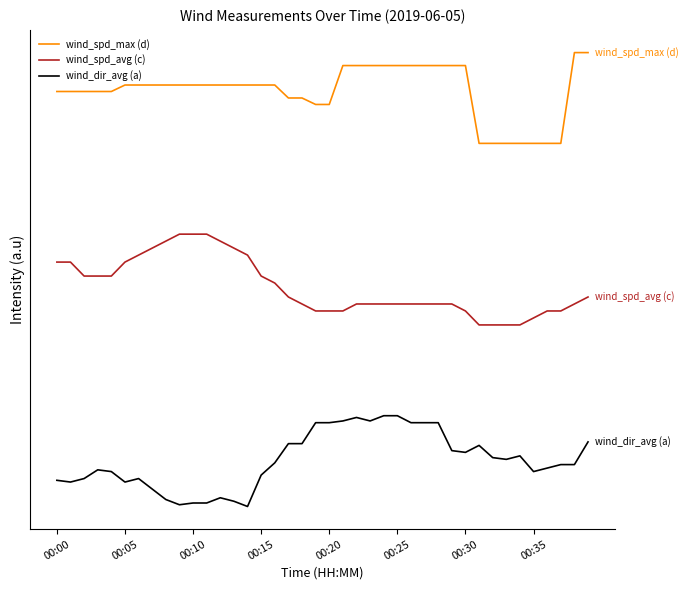

List the series in order of their peak value, lowest first.

wind_dir_avg (a), wind_spd_avg (c), wind_spd_max (d)